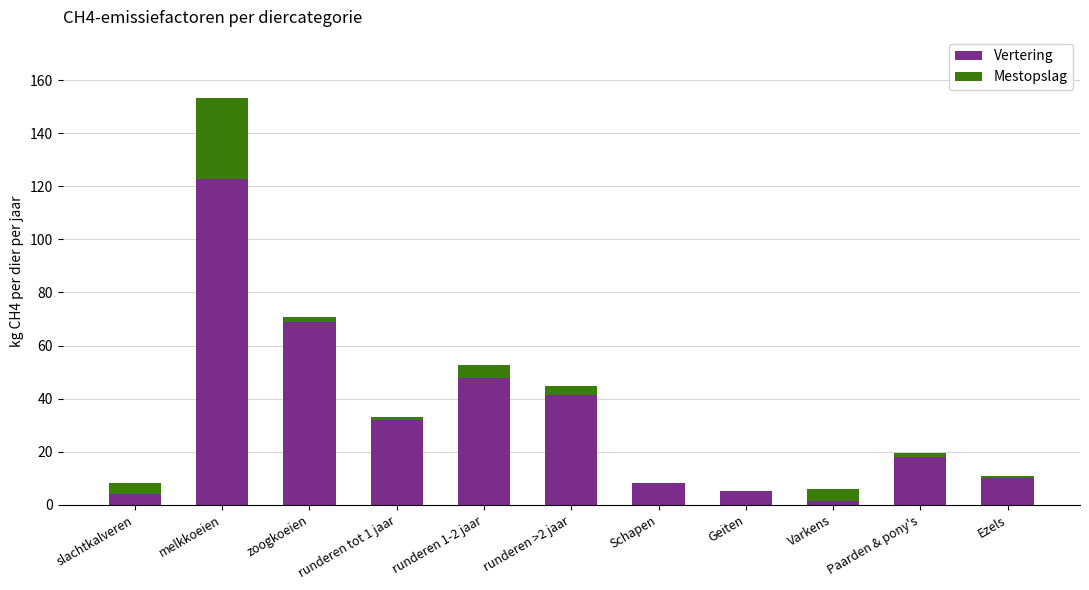

What is the difference between the Vertering values at Paarden & pony's and Varkens?

16.5